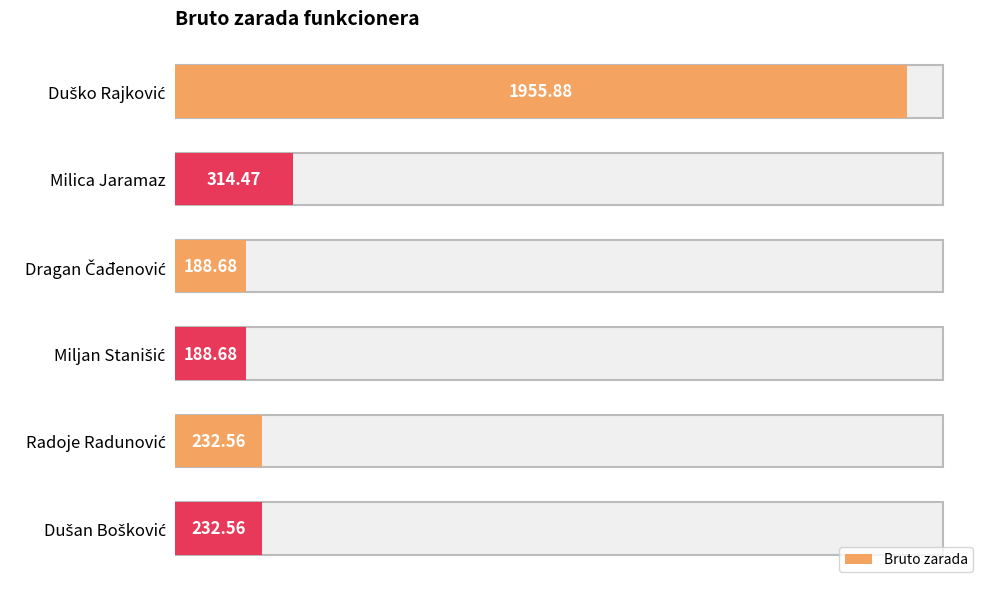

Where is the data nearest to the value 1072?

Milica Jaramaz